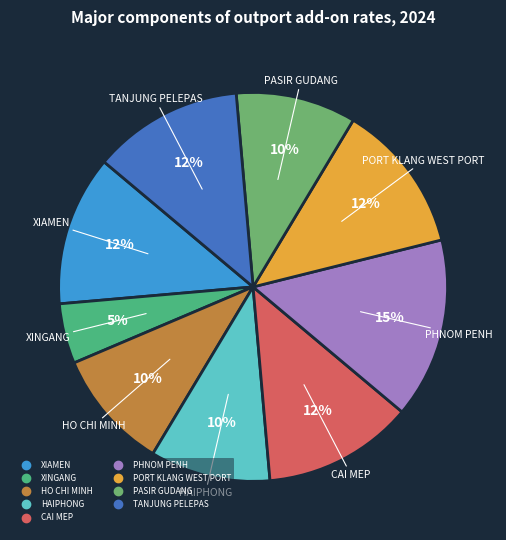

Is there any slice that represents more than half of the pie?

No